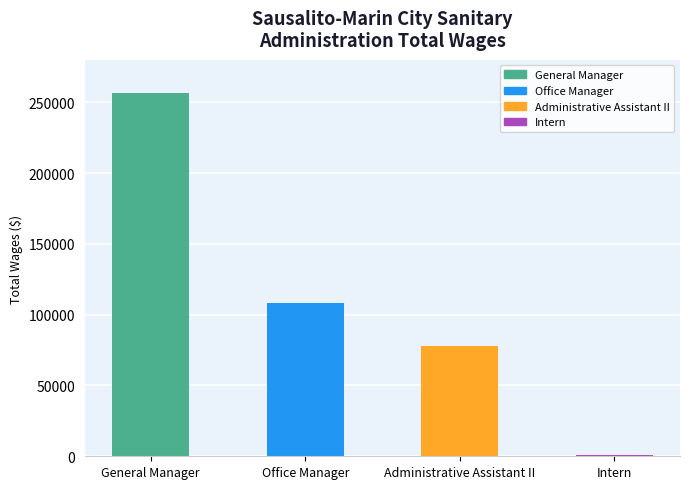

Rank the categories by value from highest to lowest.

General Manager, Office Manager, Administrative Assistant II, Intern